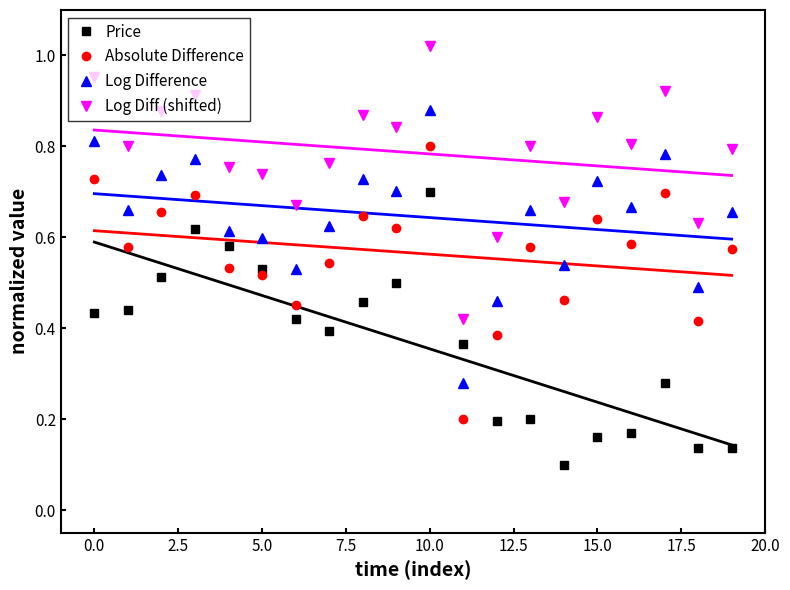

Which category has the highest value in the Price series?

10.0